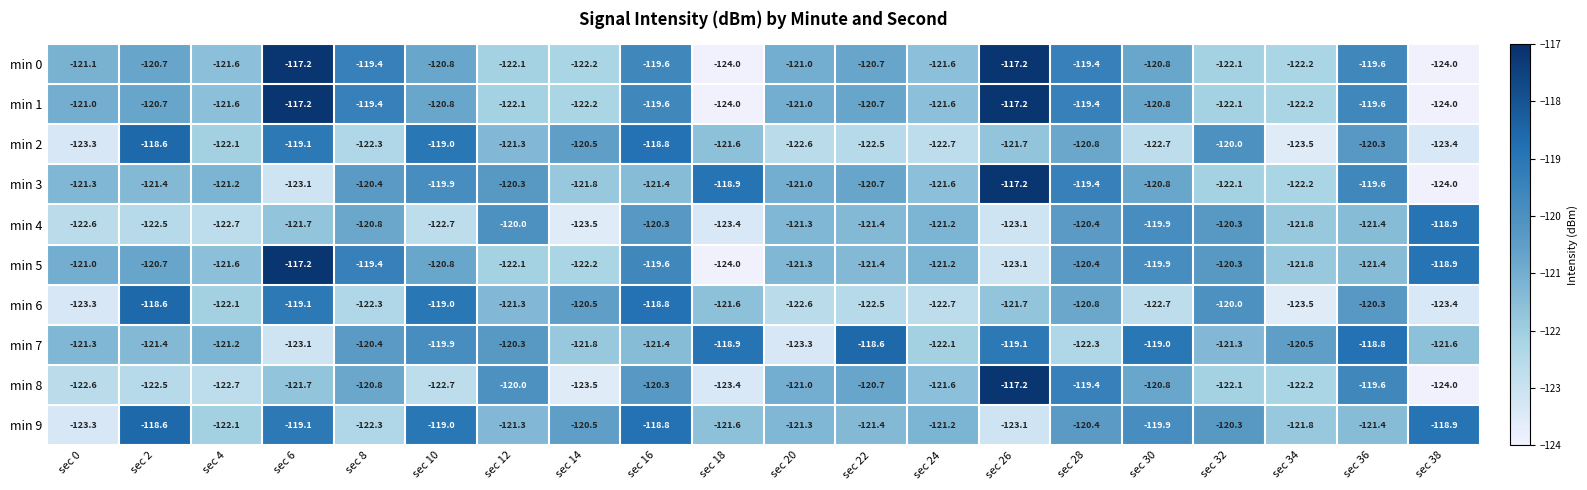

Count the number of data series in this chart.

10